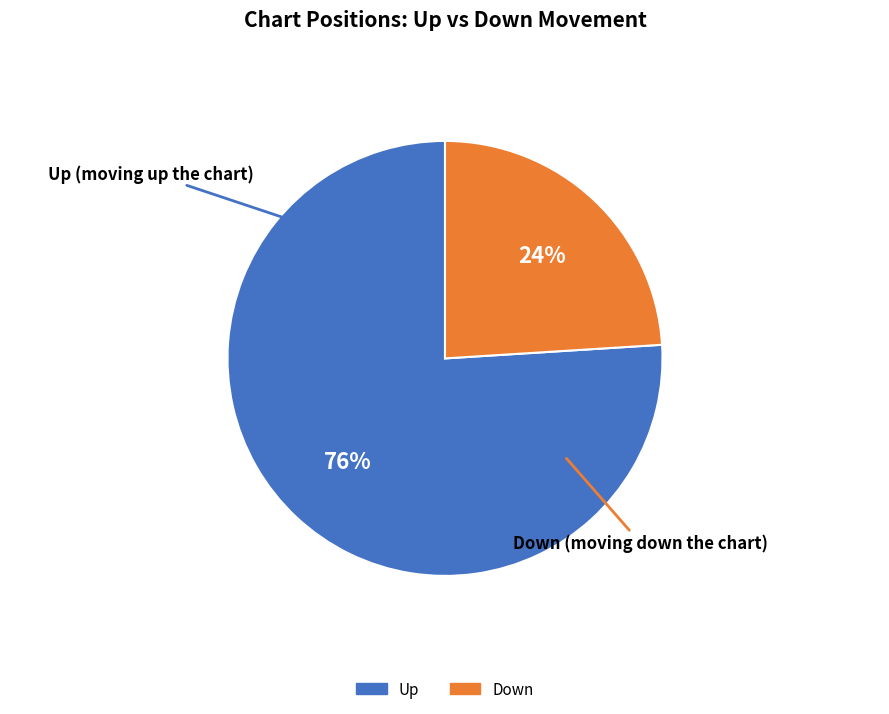

Count the number of slices in the pie.

2